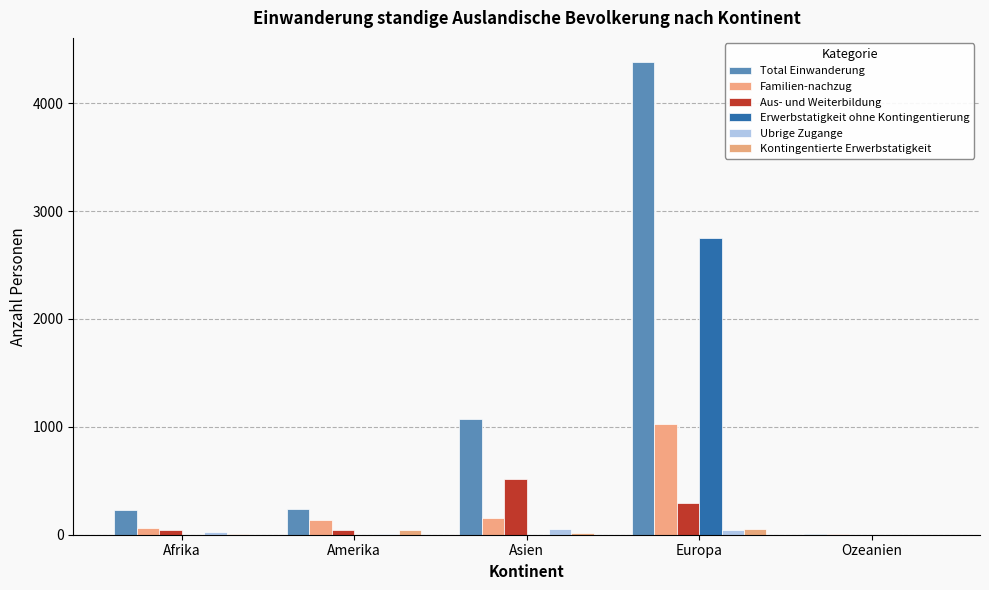

What position from the left is Afrika?

1